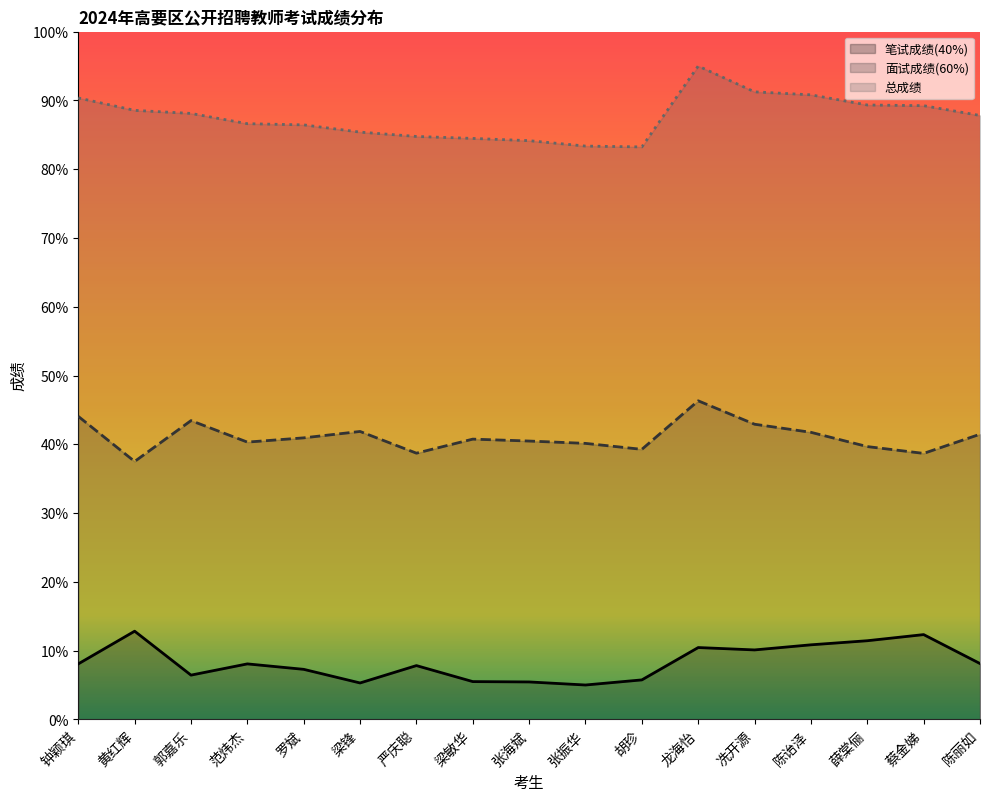

At which label does 总成绩 reach its peak?

龙海怡